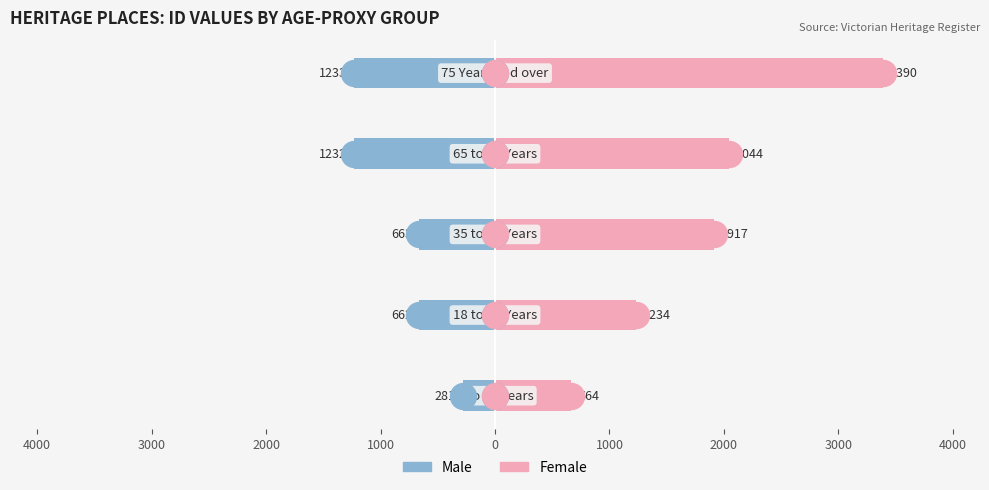

Which series contains the lowest Y value?

Male